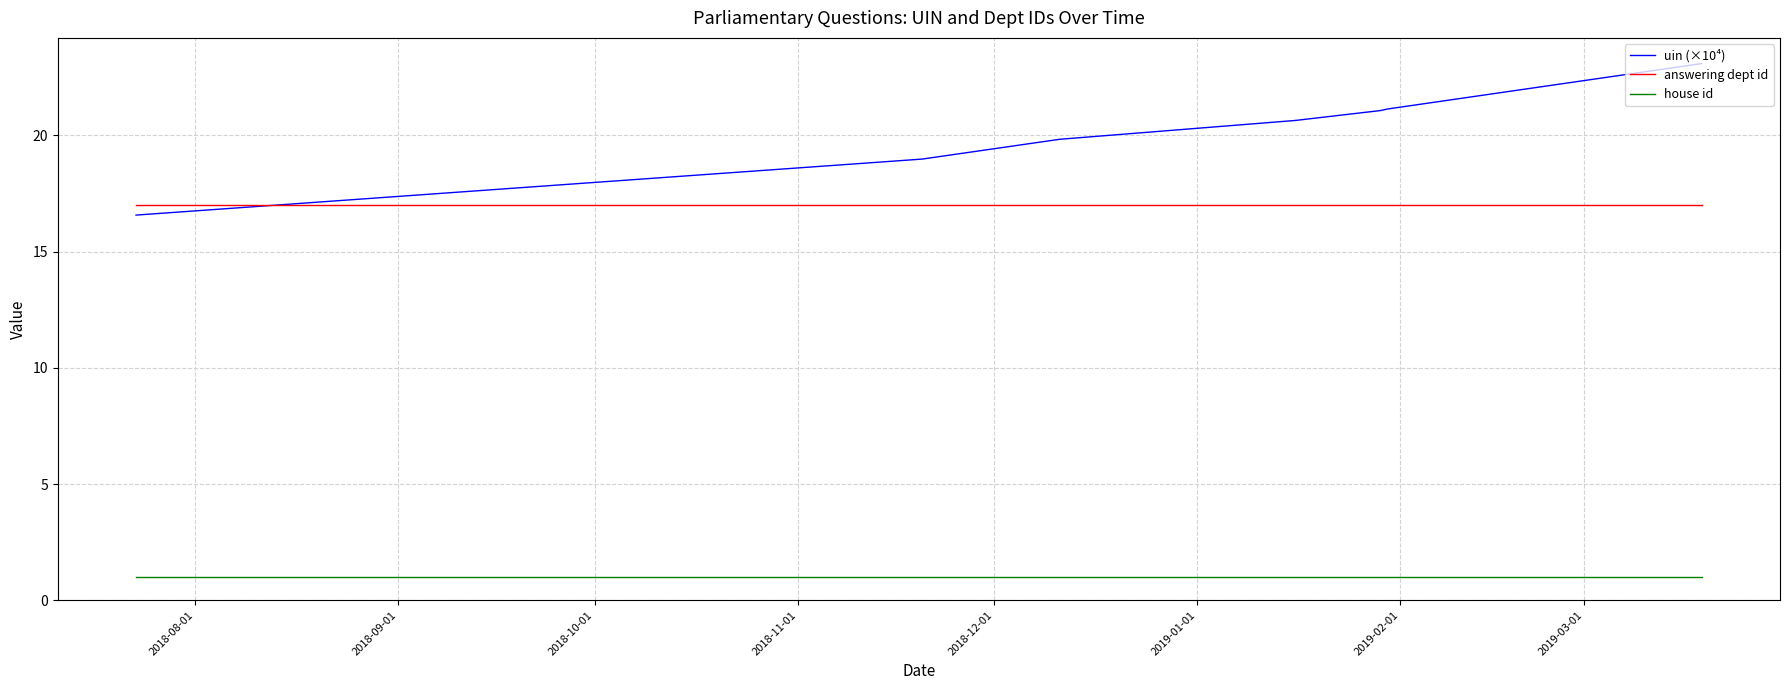

Which series has the widest spread of values?

uin (×10⁴)